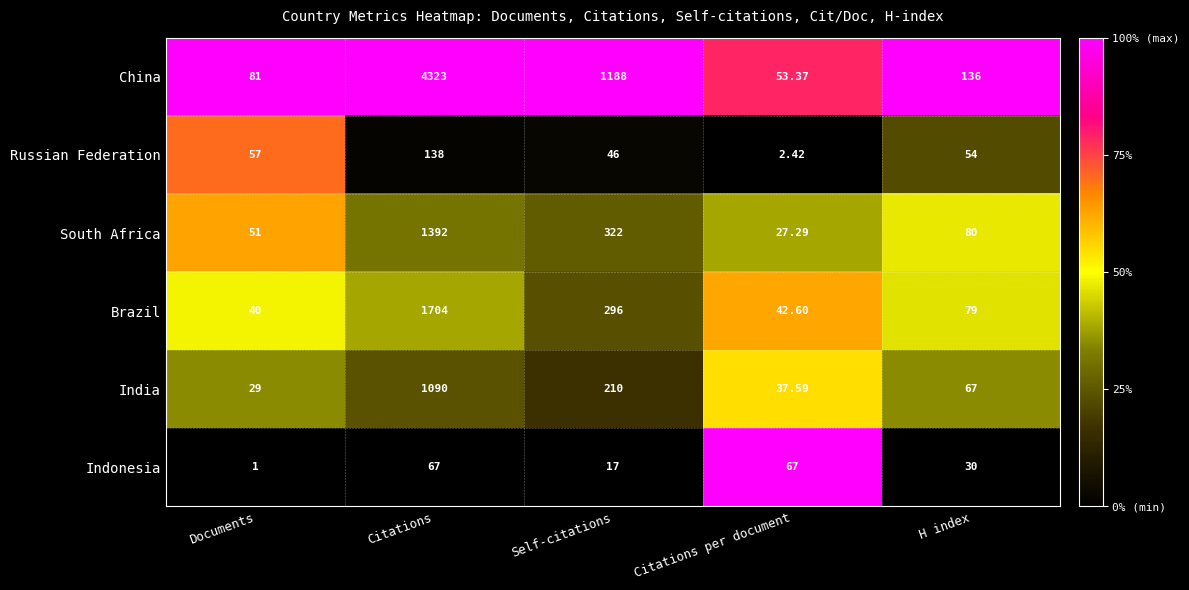

Rank the series by their maximum value, from lowest to highest.

Indonesia, Russian Federation, India, South Africa, Brazil, China